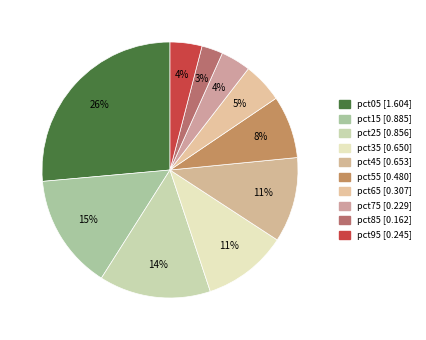

The pct25 slice represents 7% of the pie. True or false?

False